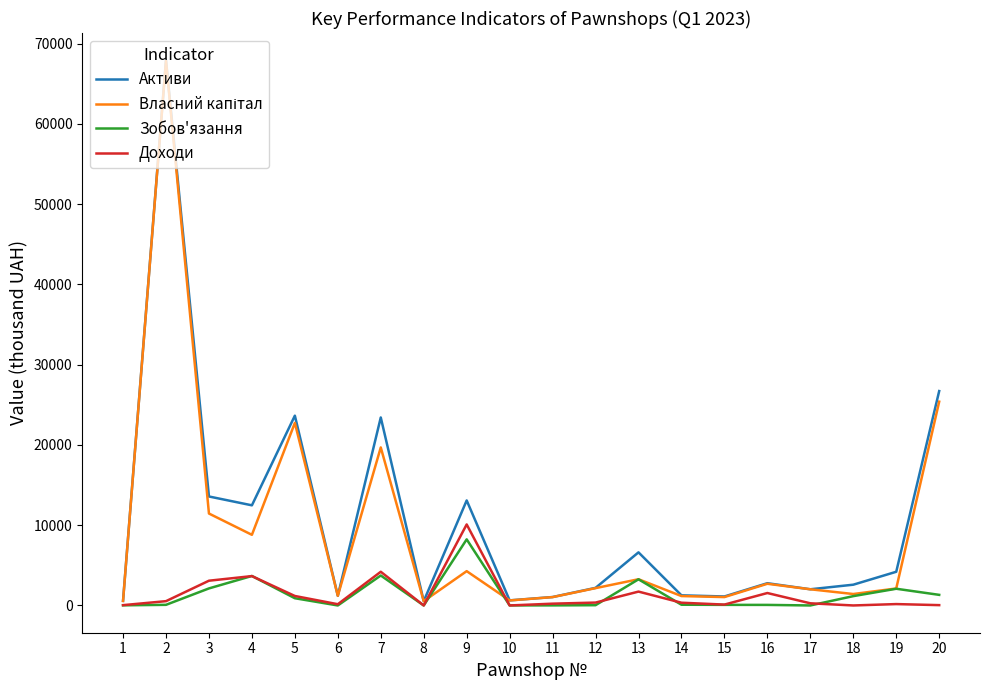

How many lines are shown in the chart?

4